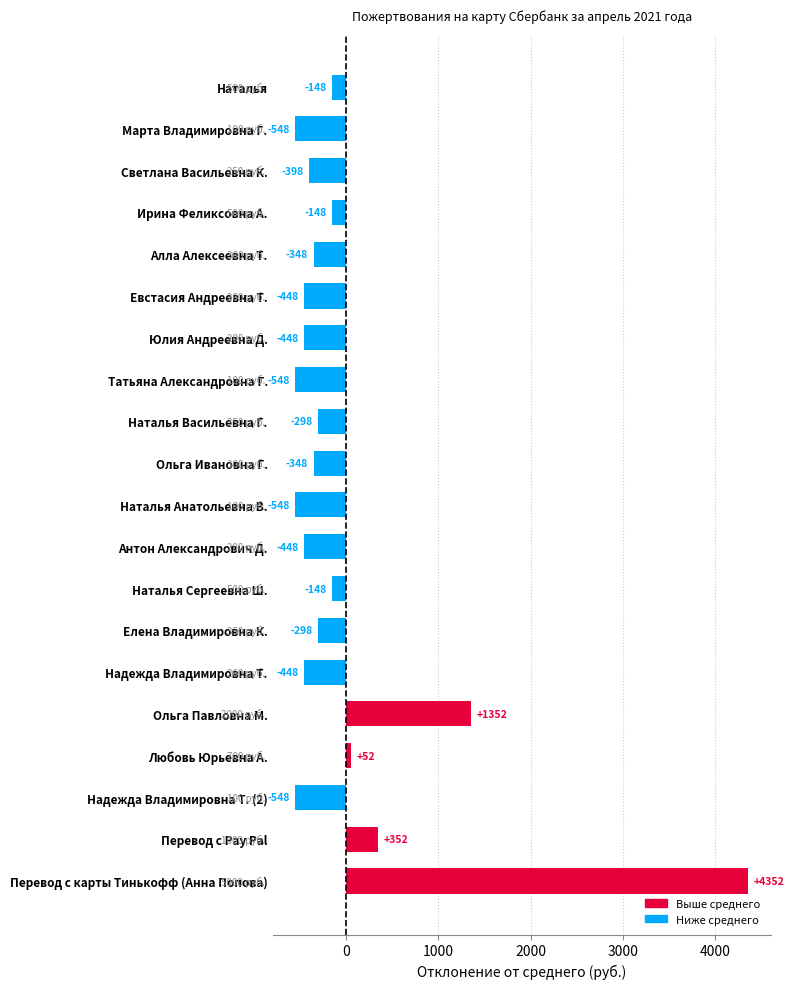

True or false: the data shows -147.5 at Наталья Сергеевна Ш..

True